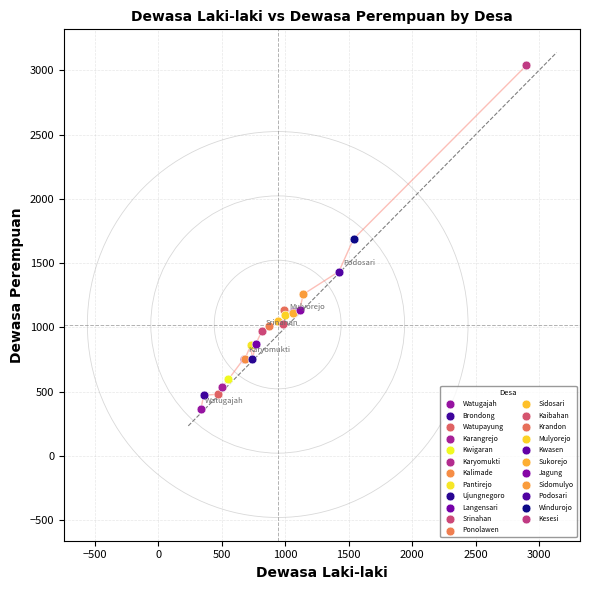

What are all the series names shown in the legend?

Watugajah, Brondong, Watupayung, Karangrejo, Kwigaran, Karyomukti, Kalimade, Pantirejo, Ujungnegoro, Langensari, Srinahan, Ponolawen, Sidosari, Kaibahan, Krandon, Mulyorejo, Kwasen, Sukorejo, Jagung, Sidomulyo, Podosari, Windurojo, Kesesi